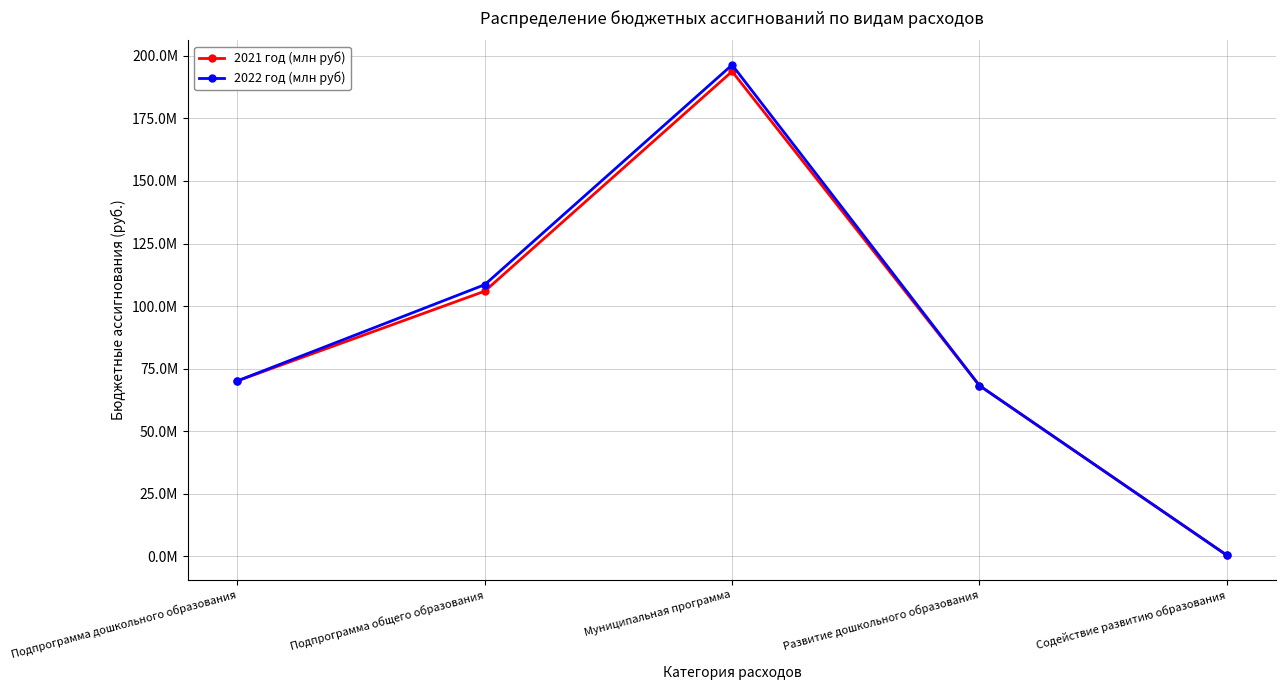

Where is 2022 год (млн руб) nearest to the value 98419761?

Подпрограмма общего образования